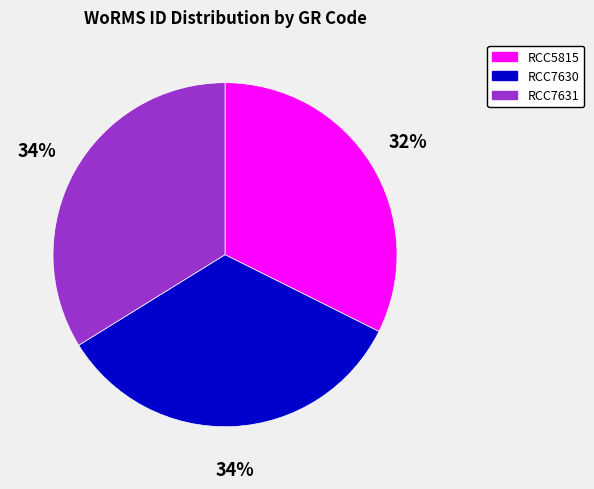

Is there any slice that represents more than half of the pie?

No